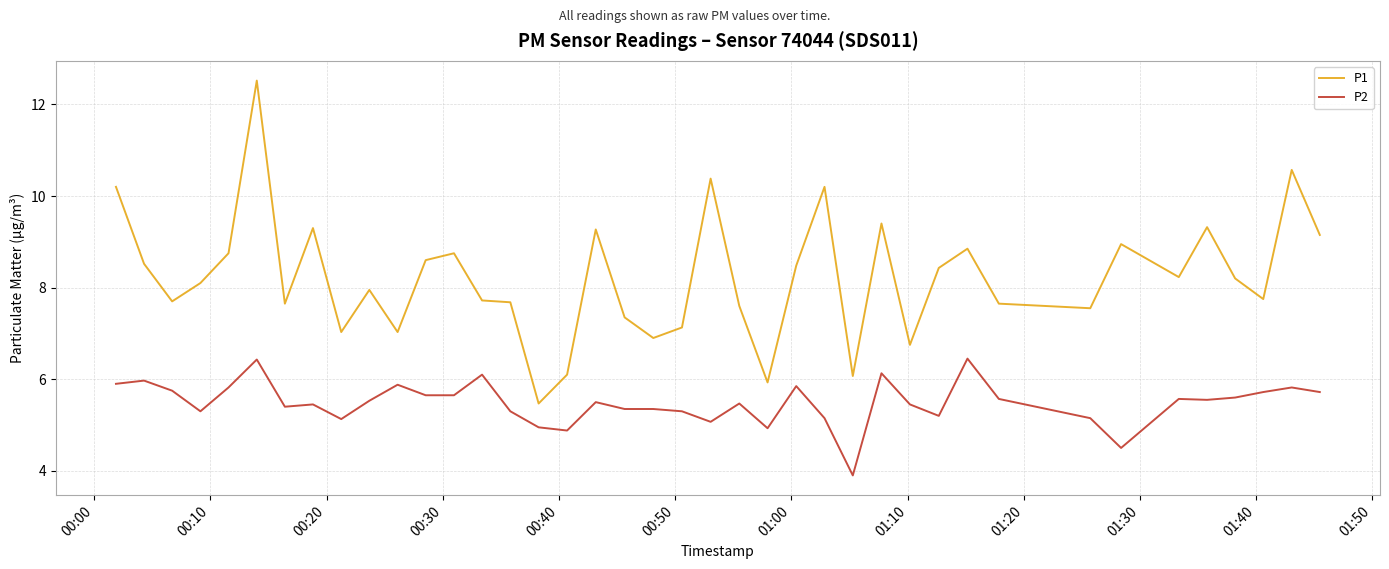

What is the highest value of the P2 series?

6.5